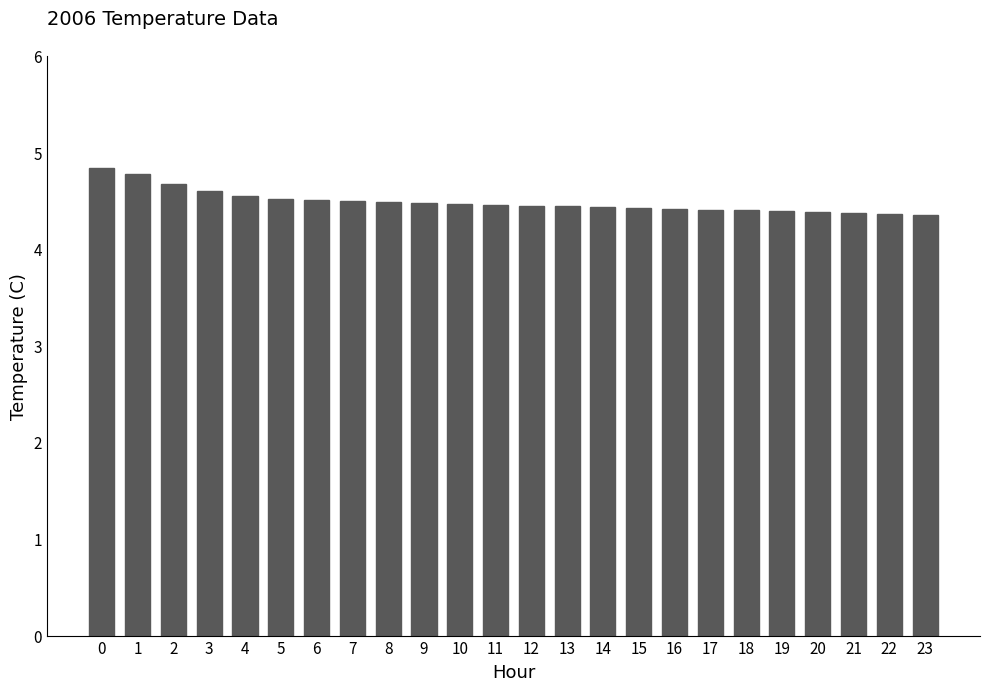

The chart shows a value of 4.3 at 23. True or false?

True